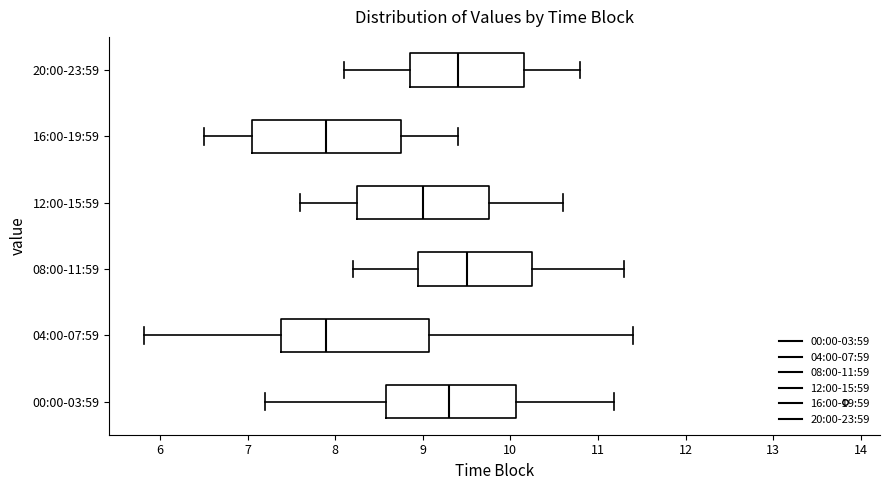

Reading bottom to top, read every box against the x-axis: the position of its median line, the range the box covers, and the ends of its whiskers. The values are not printed on the chart, so give them approximately, as read against the axis.

00:00-03:59: median 9.3, box 8.6 to 10.1, whiskers 7.2 to 11.2
04:00-07:59: median 7.9, box 7.4 to 9.1, whiskers 5.8 to 11.4
08:00-11:59: median 9.5, box 9.0 to 10.3, whiskers 8.2 to 11.3
12:00-15:59: median 9.0, box 8.3 to 9.8, whiskers 7.6 to 10.6
16:00-19:59: median 7.9, box 7.1 to 8.8, whiskers 6.5 to 9.4
20:00-23:59: median 9.4, box 8.9 to 10.2, whiskers 8.1 to 10.8